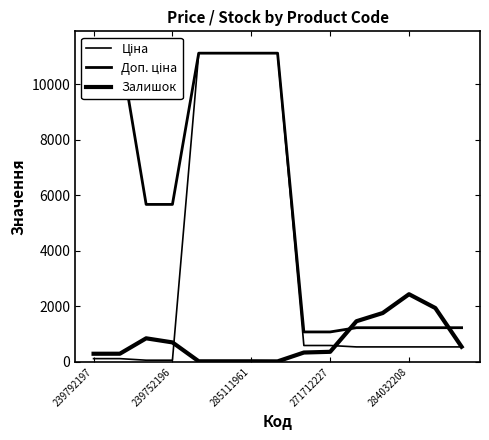

What is the sum of all Залишок values?

11005.0